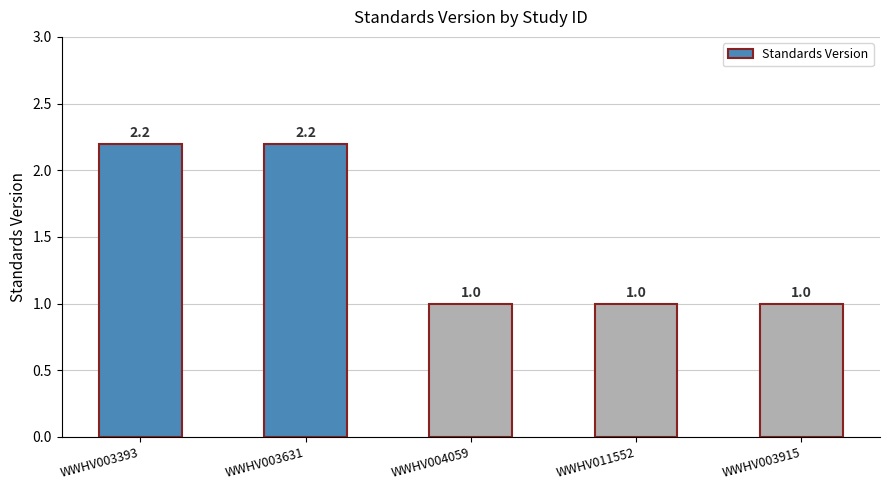

Approximately how many times larger is the value at WWHV004059 compared to WWHV011552?

1.0